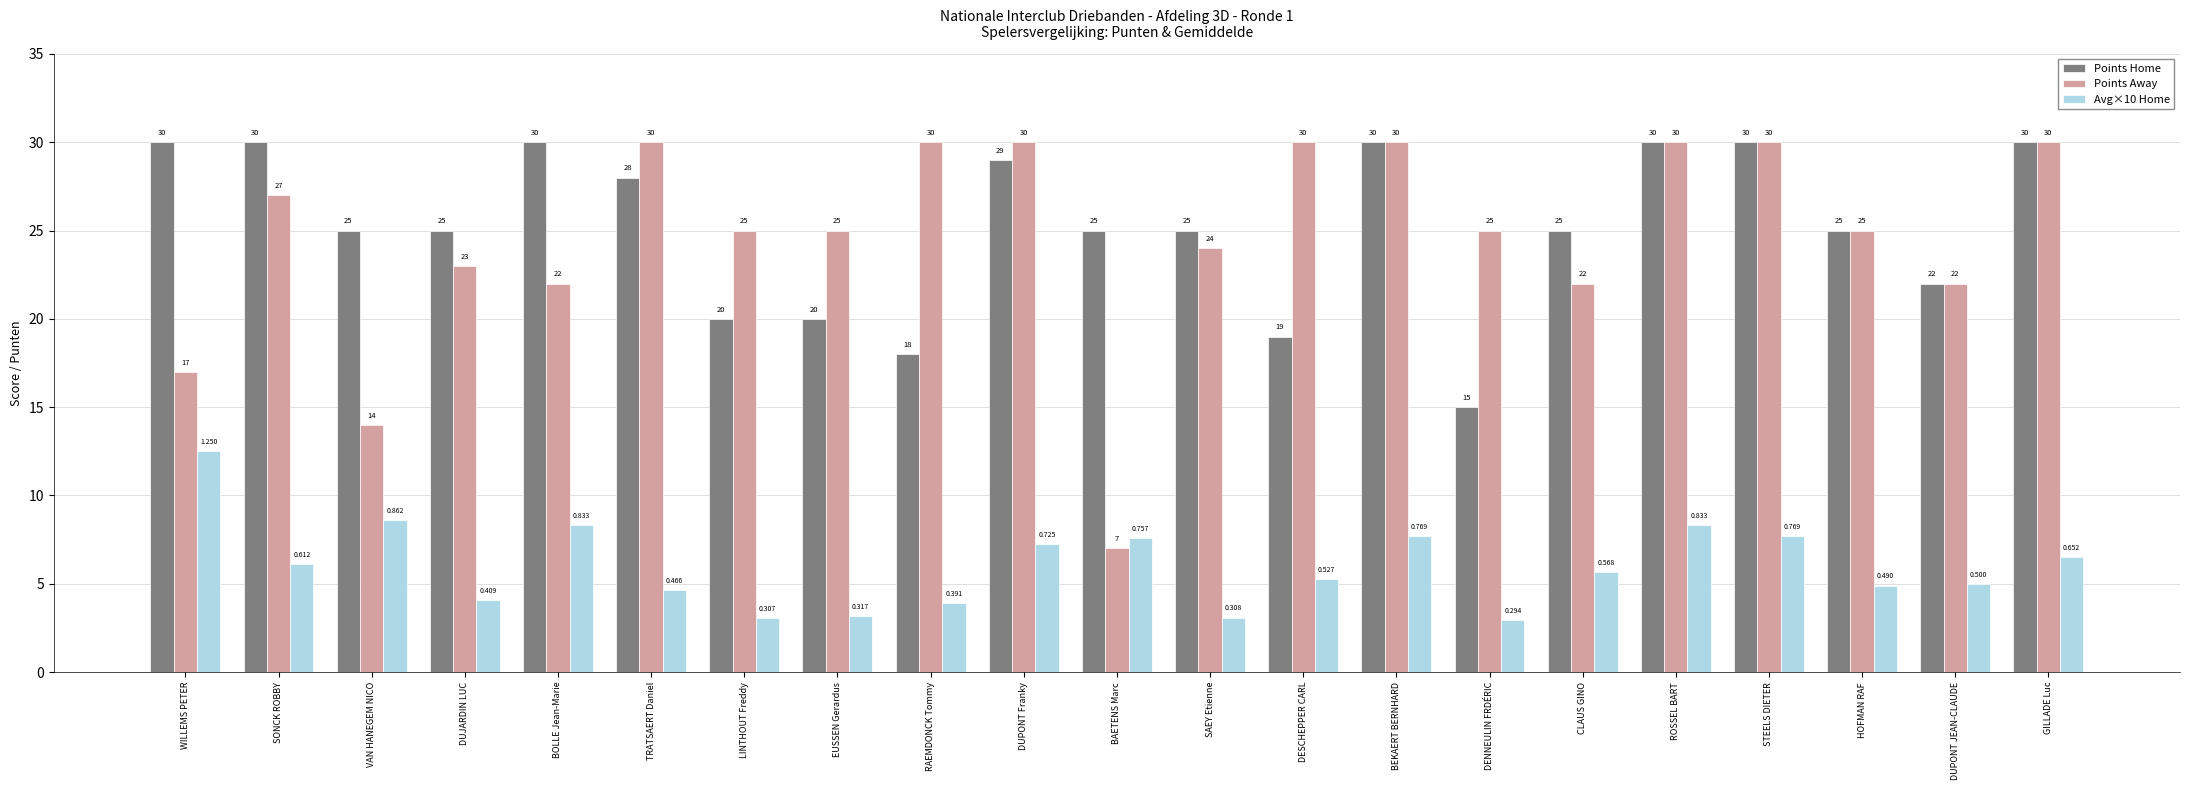

Is it true that Avg×10 Home equals 12.5 at WILLEMS PETER?

True